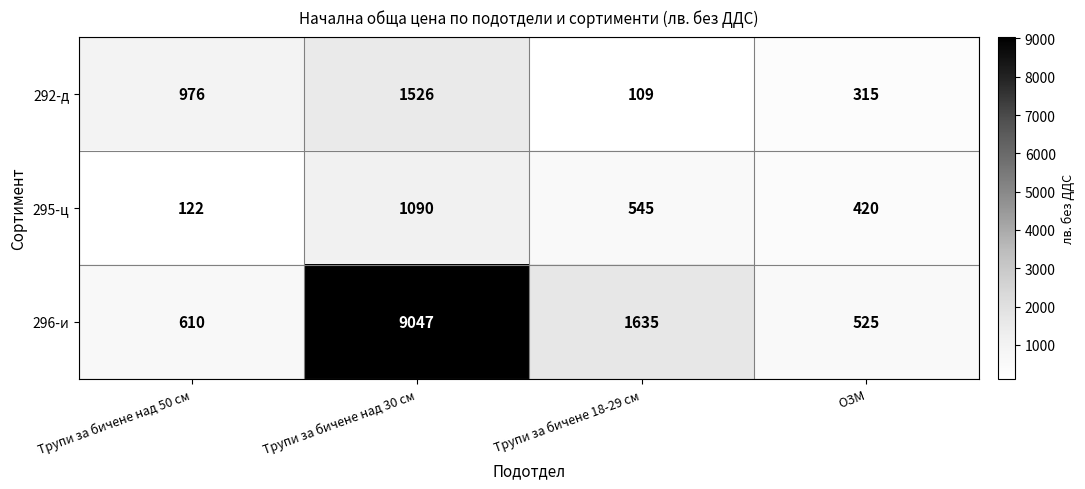

At which category does the chart reach its peak across all series?

Трупи за бичене над 30 см